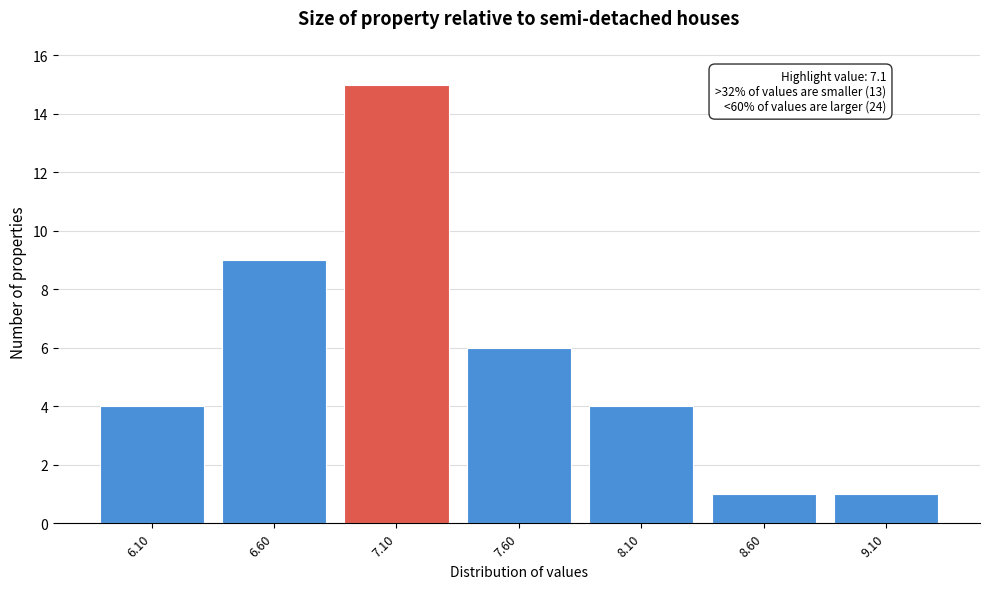

Reading left to right, list all the values displayed in this chart.

4	9	15	6	4	1	1